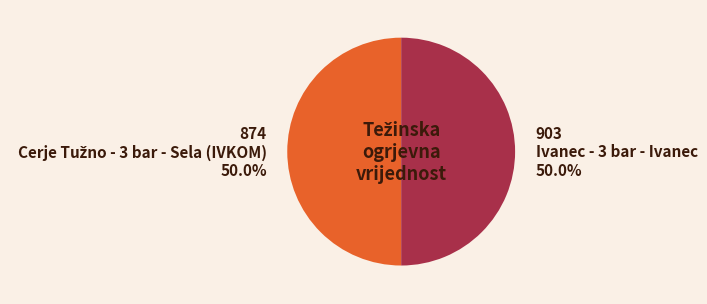

To the nearest percent, what is the average slice percentage?

50%